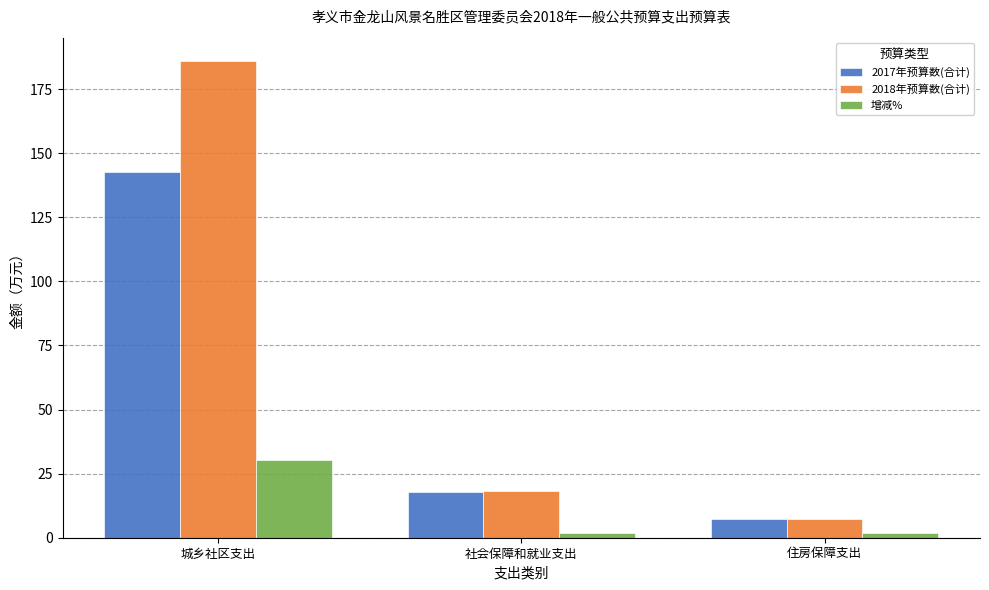

Which series has the largest range (max minus min)?

2018年预算数(合计)